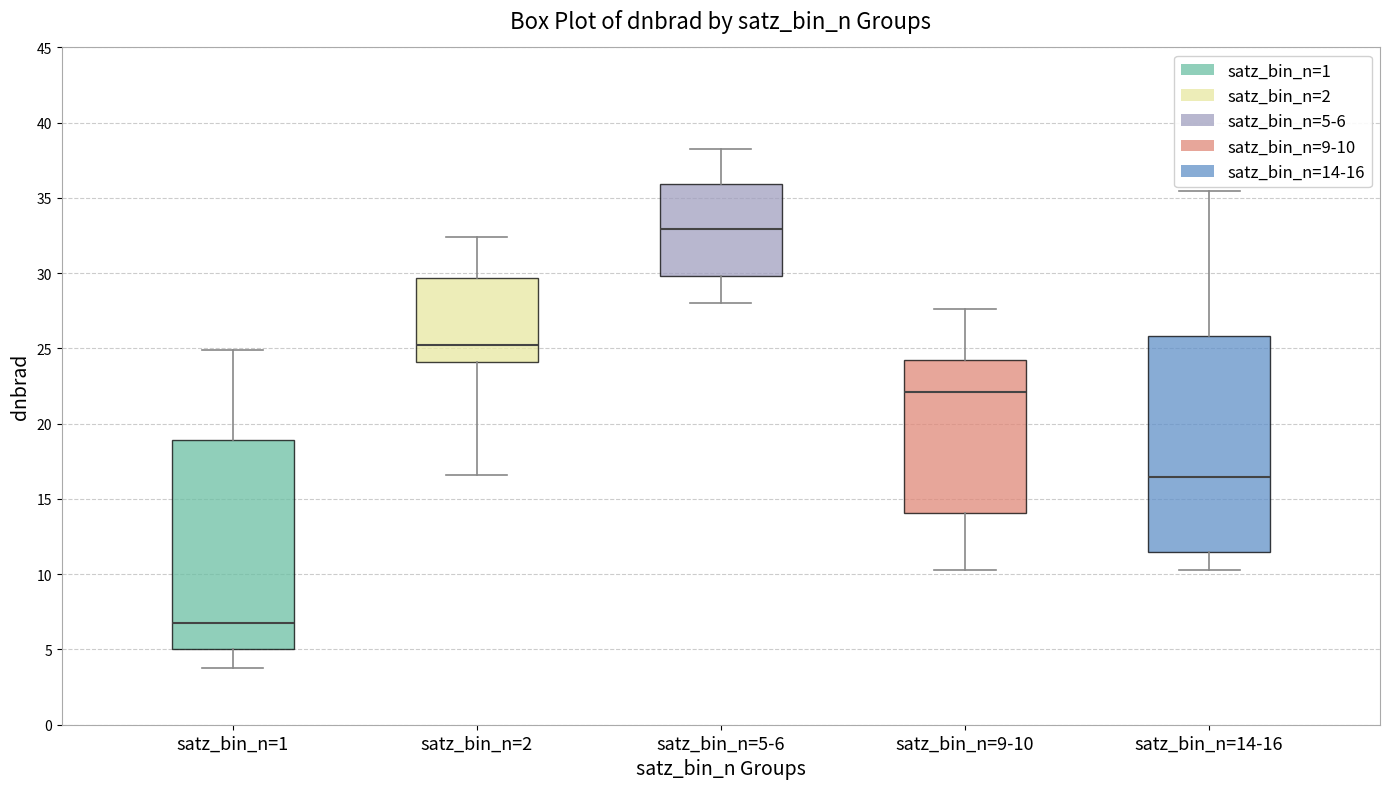

Where is the upper edge of the box for satz_bin_n=14-16 on the y-axis? The values are not printed on the chart, so give them approximately, as read against the axis.

26.0